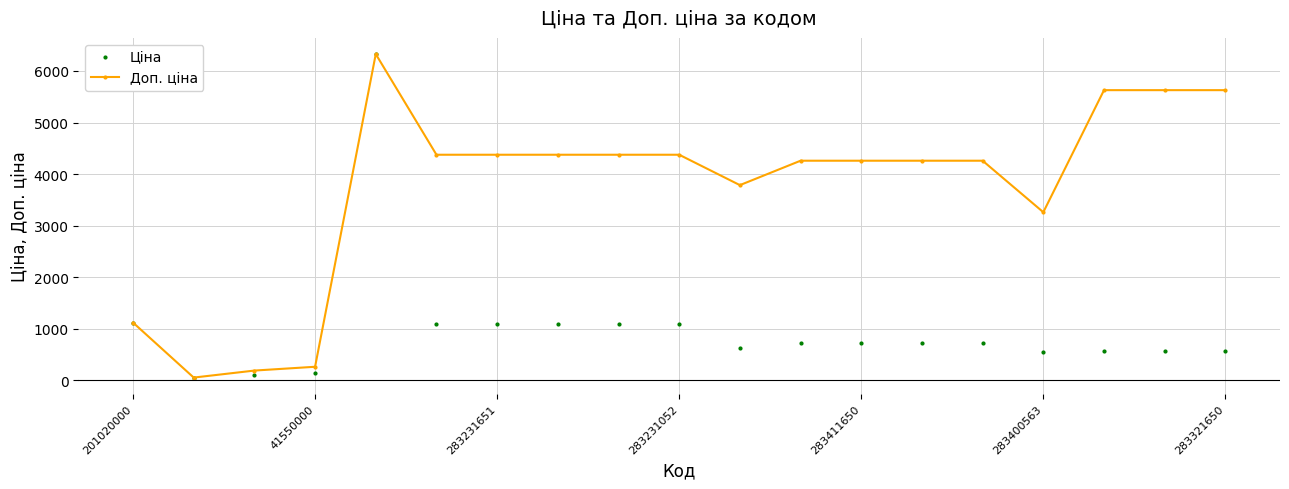

Which series has the largest total across all categories?

Доп. ціна